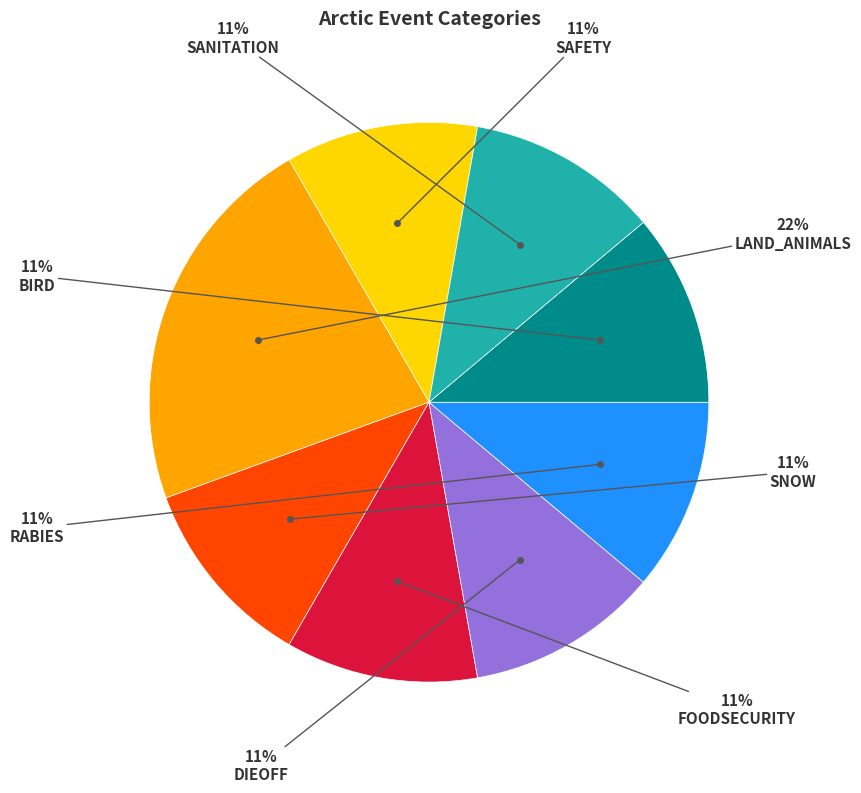

Does any single category account for the majority?

No